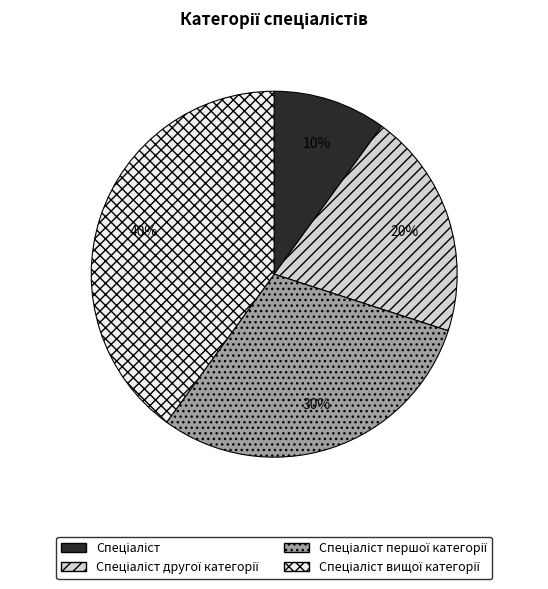

Is there a majority slice in this chart?

No